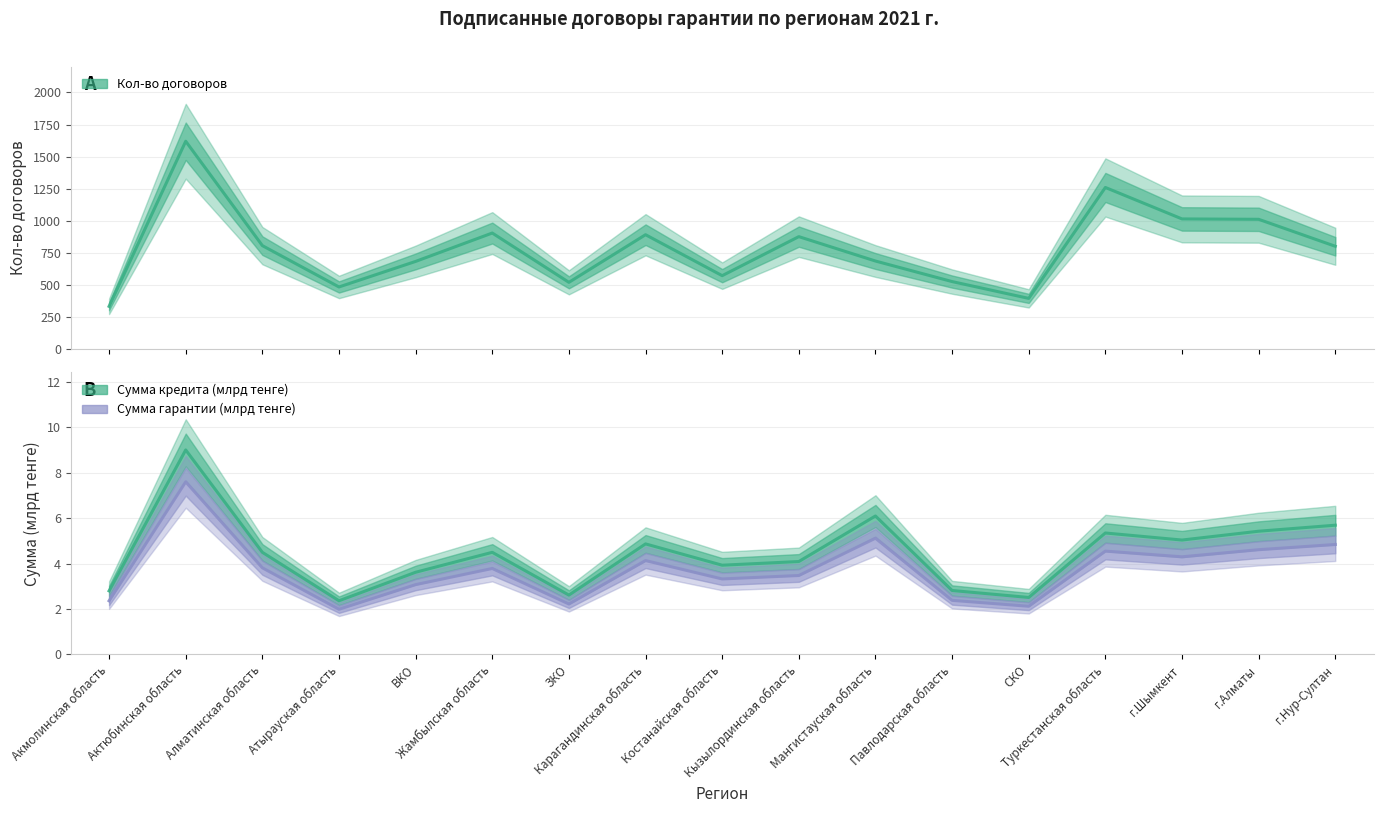

At which label is Кол-во договоров closest to 977?

г.Алматы